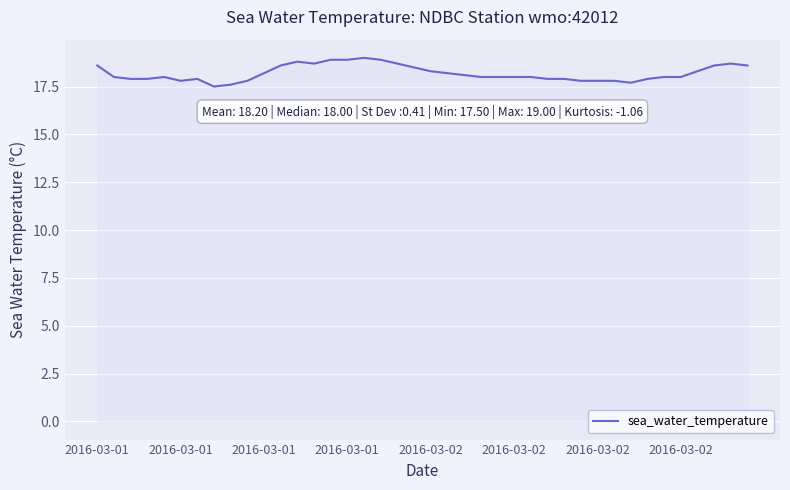

What is the difference between the maximum and minimum values?

1.5